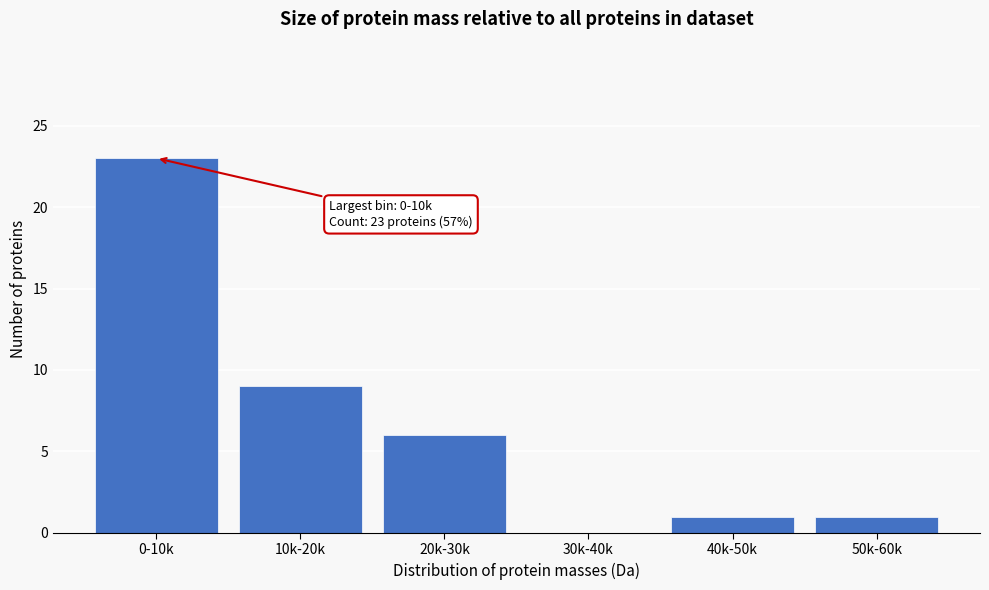

Reading left to right, transcribe all the data shown in this chart.

0-10k=23	10k-20k=9	20k-30k=6	30k-40k=0	40k-50k=1	50k-60k=1